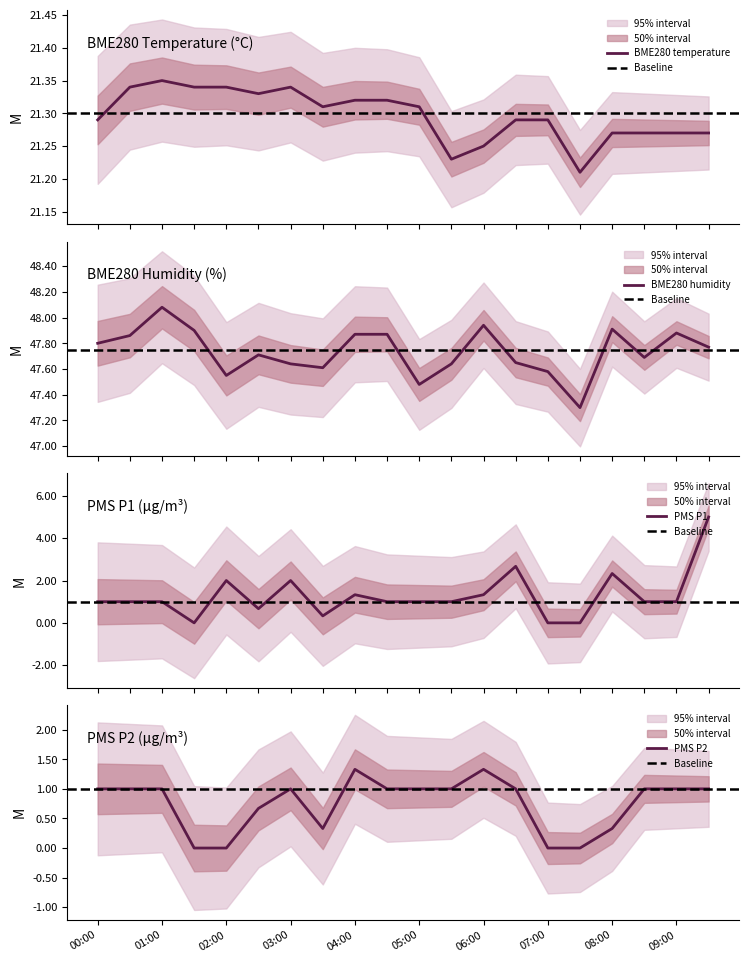

True or false: PMS_P2 and BME280_humidity intersect in this chart.

False